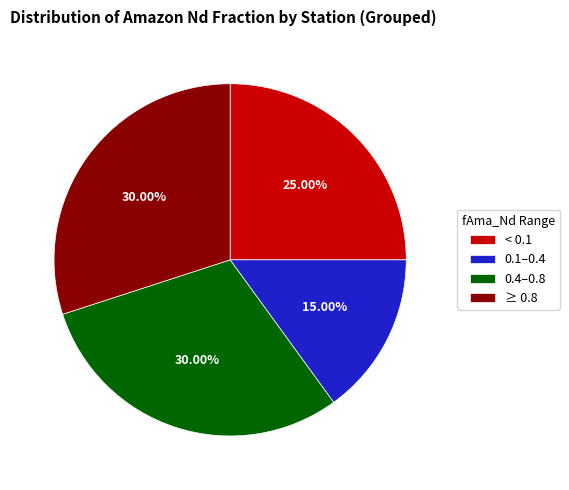

Does any single category account for the majority?

No